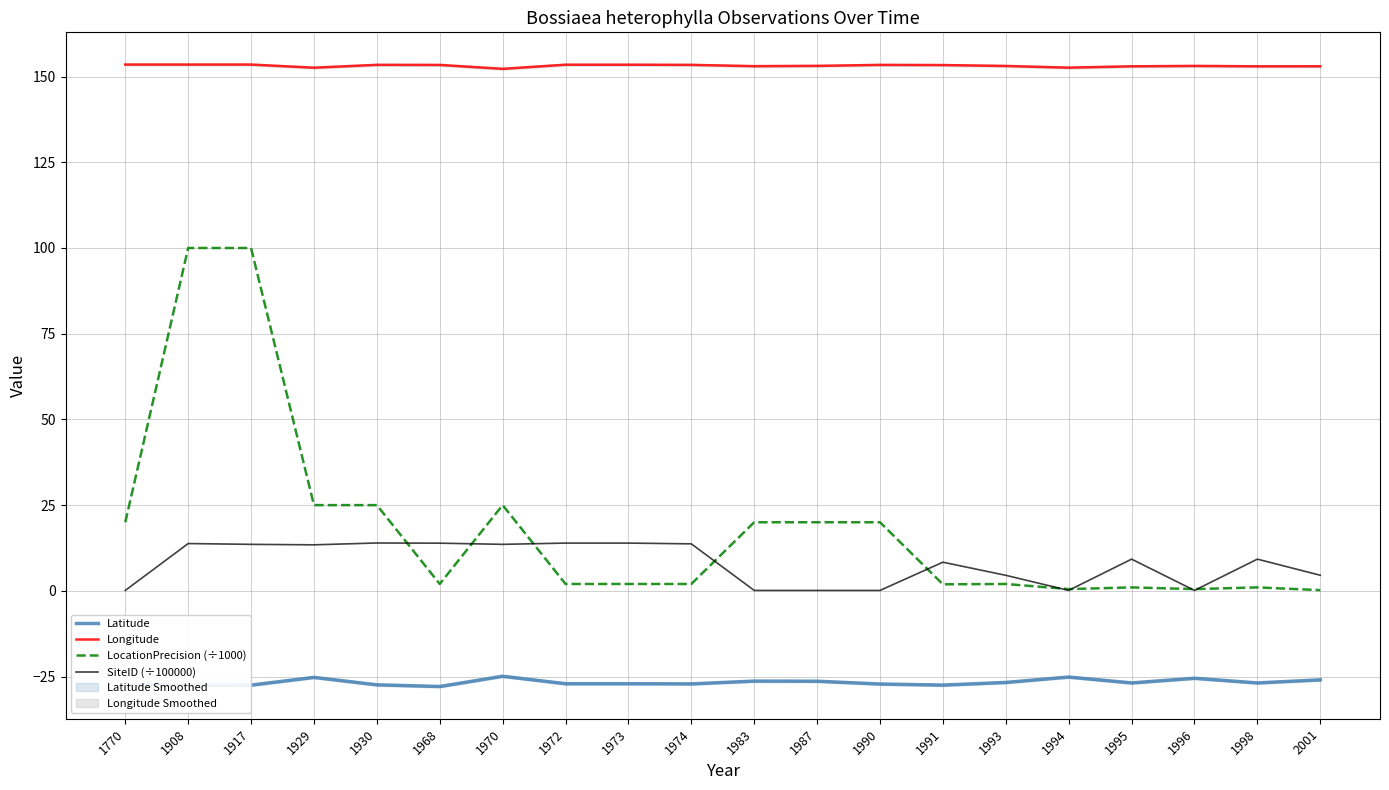

What is the value of the Latitude point at the 4th from the left?

-25.2